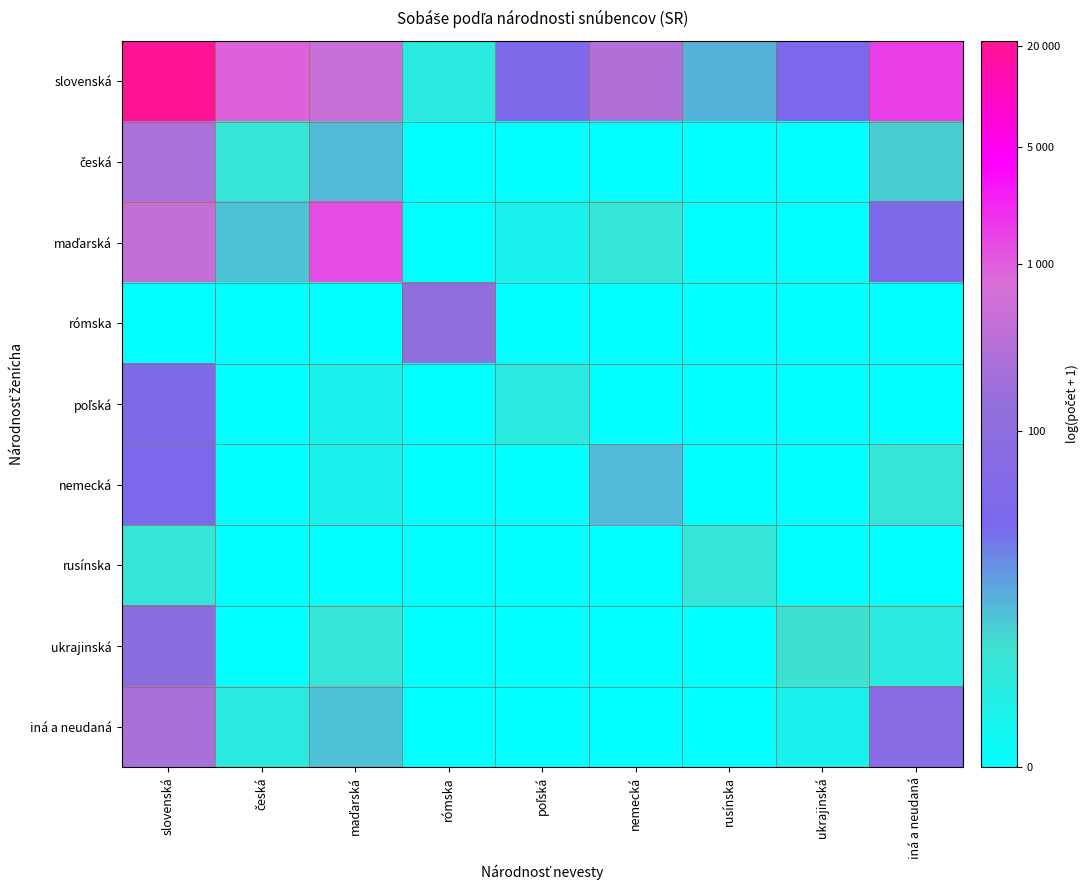

At which category is the sum across all series the highest?

slovenská